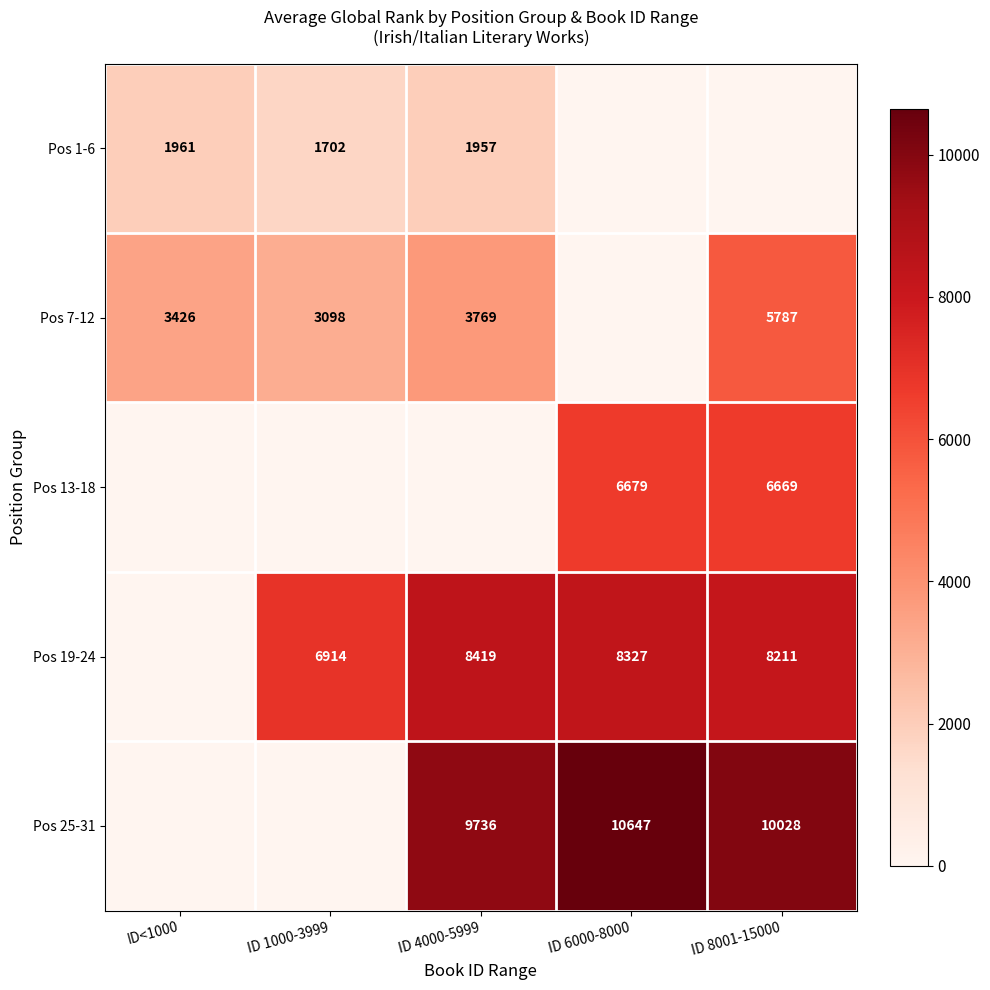

What is the sum of the Pos 19-24 values at ID 6000-8000 and ID 8001-15000?

16538